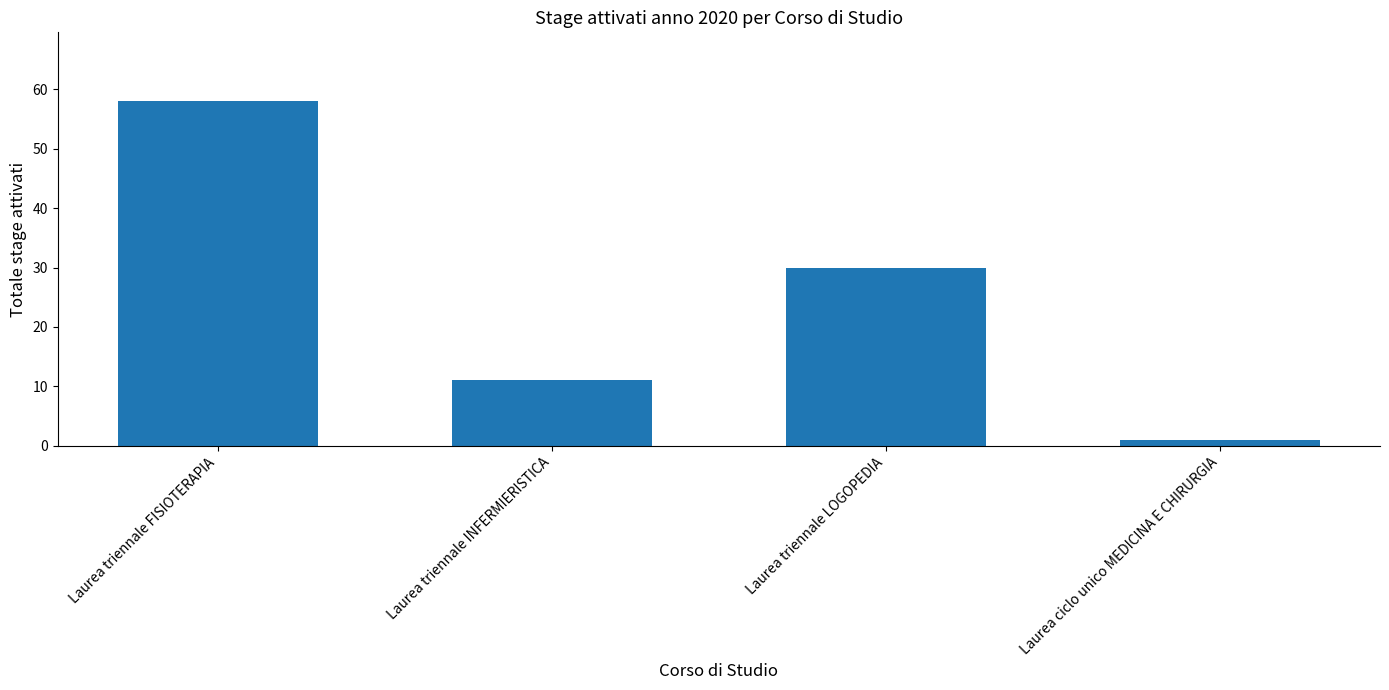

Rank the categories by value from lowest to highest.

Laurea ciclo unico MEDICINA E CHIRURGIA, Laurea triennale INFERMIERISTICA, Laurea triennale LOGOPEDIA, Laurea triennale FISIOTERAPIA